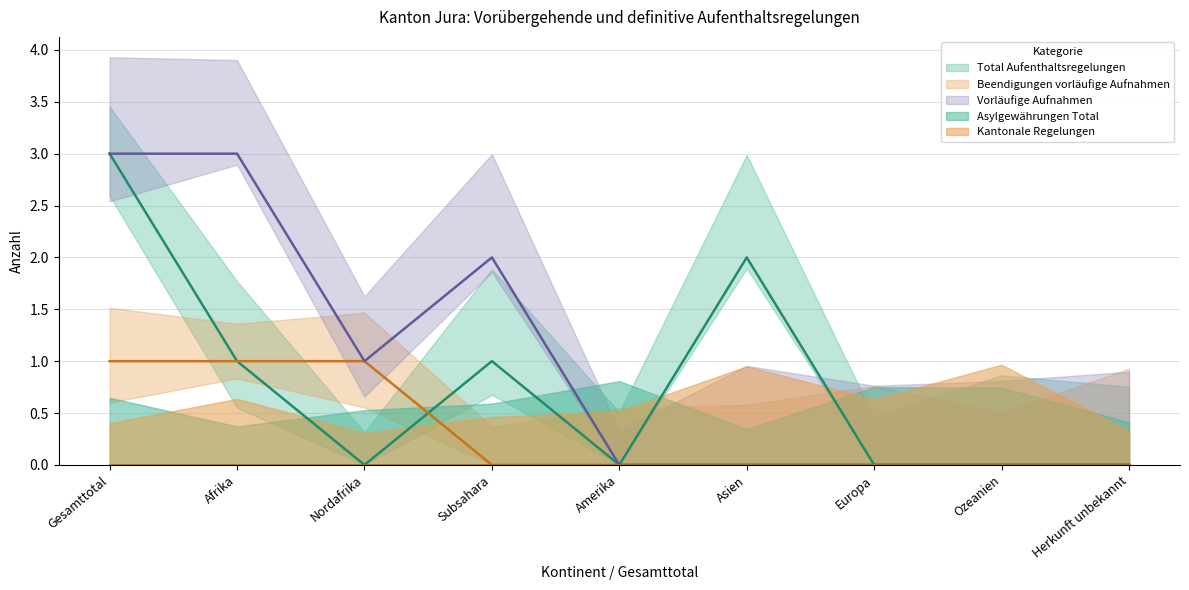

At how many categories does at least one series exceed 2?

2